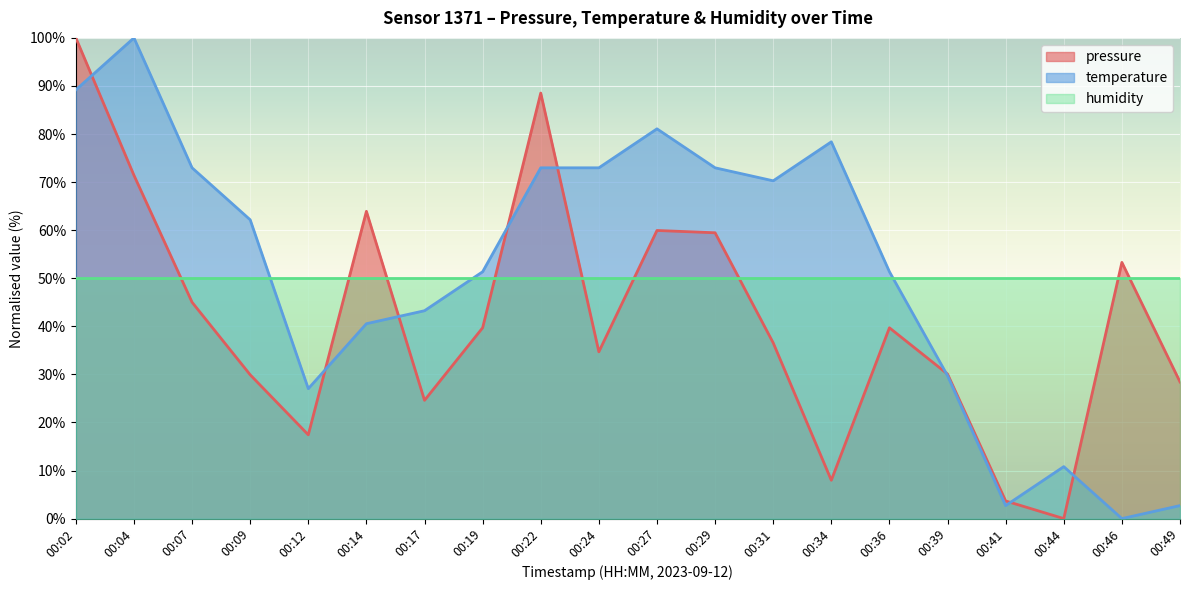

Count the number of categories in the chart.

20